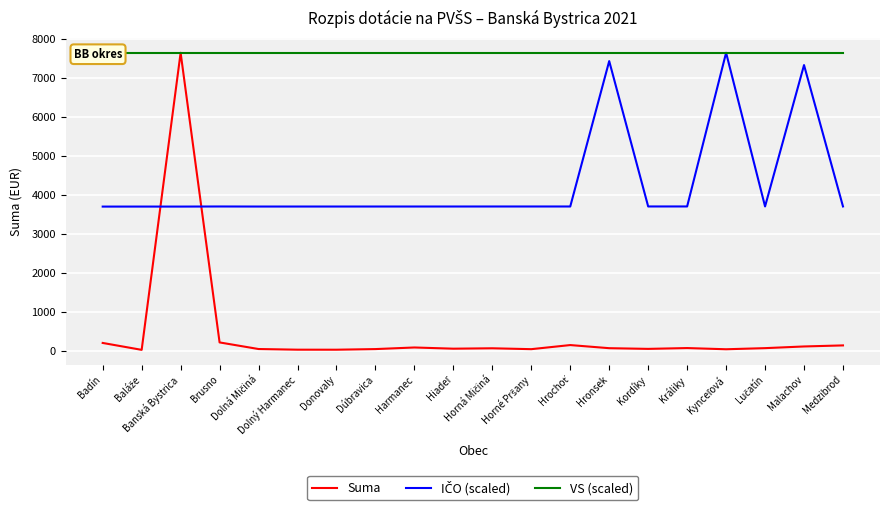

Which has a higher value, Donovaly or Brusno?

Brusno